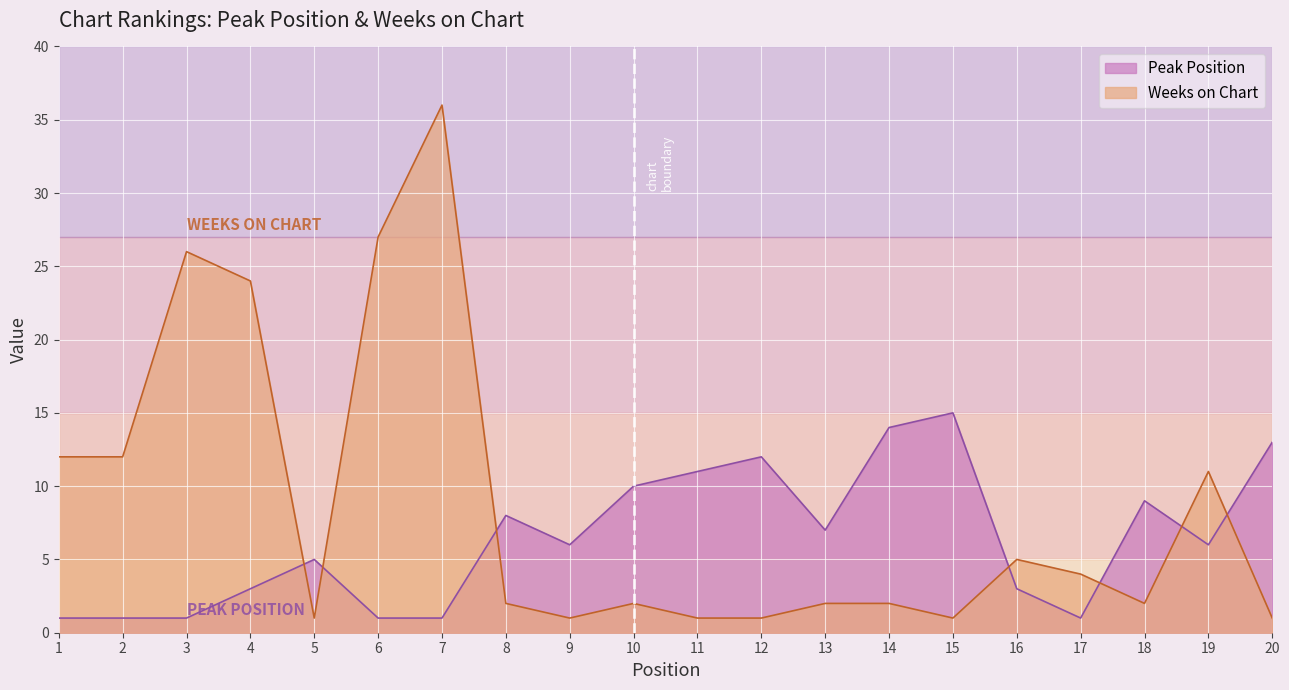

Which series ends up on top after the final intersection of Peak Position and Weeks on Chart?

Peak Position